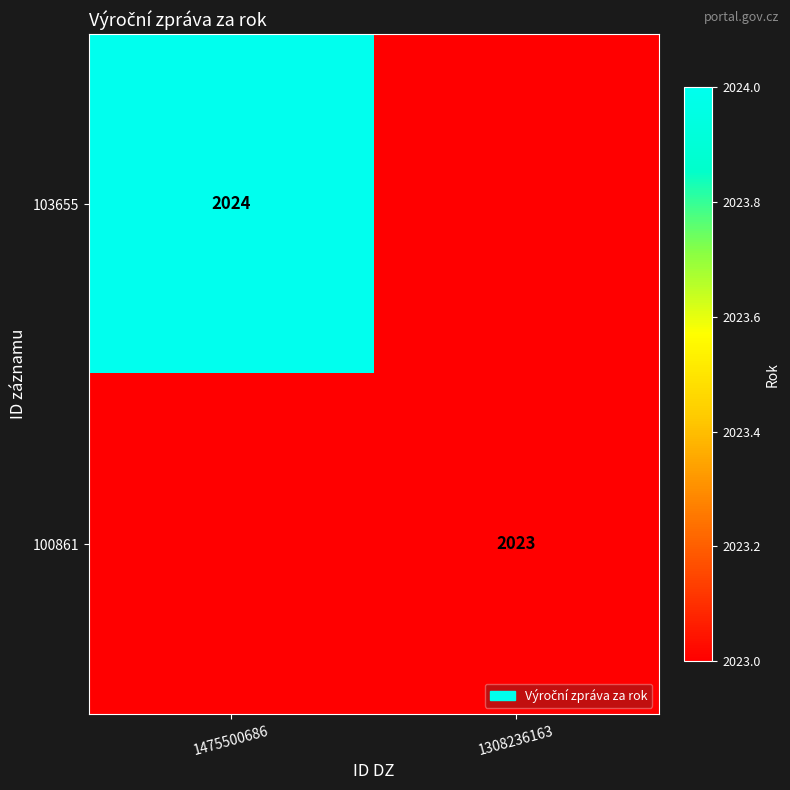

Is it true that 100861 equals 2023 at 1308236163?

True